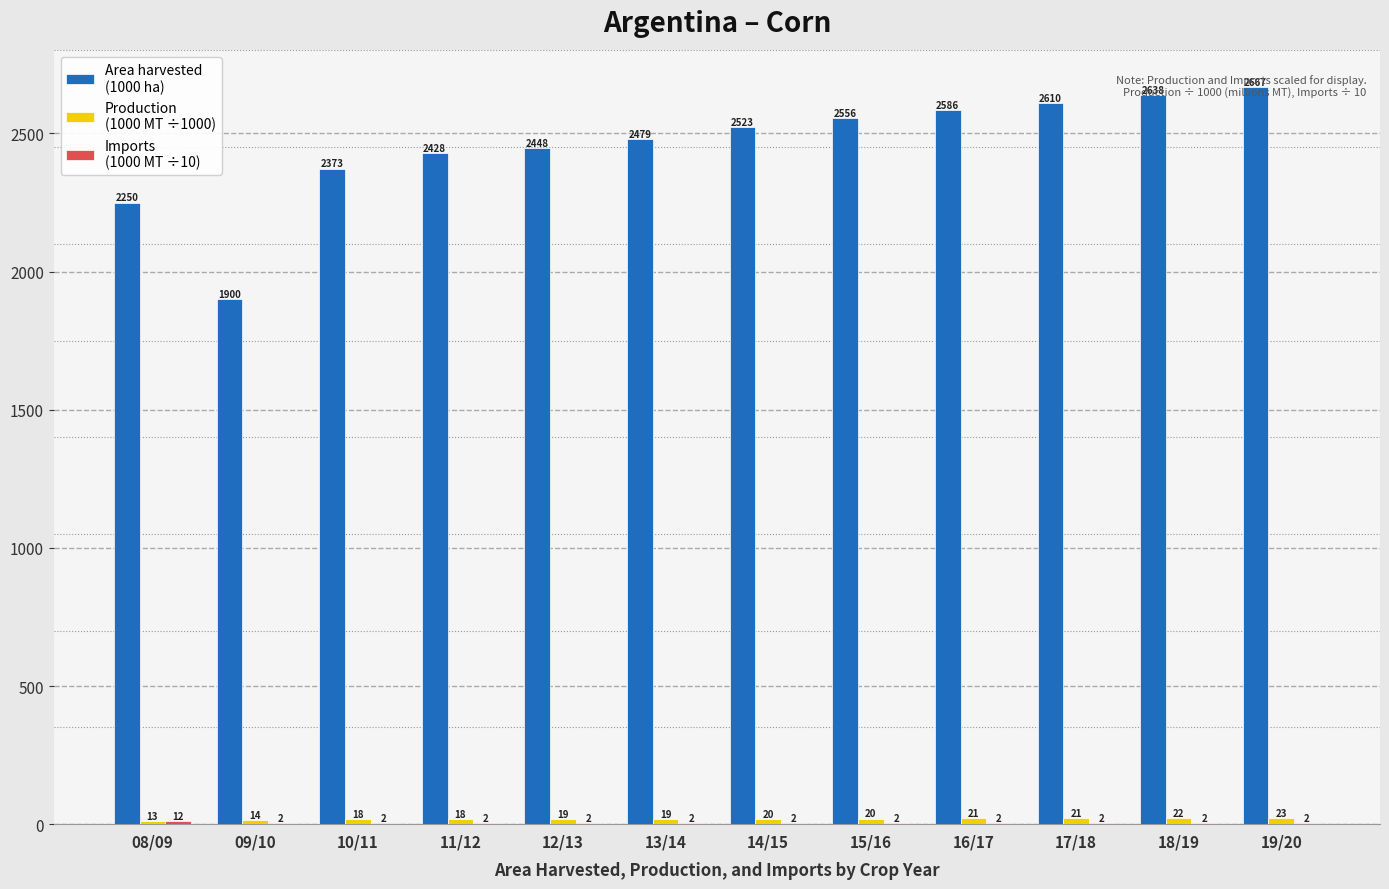

What is the total value across all series at 19/20?

2692.0